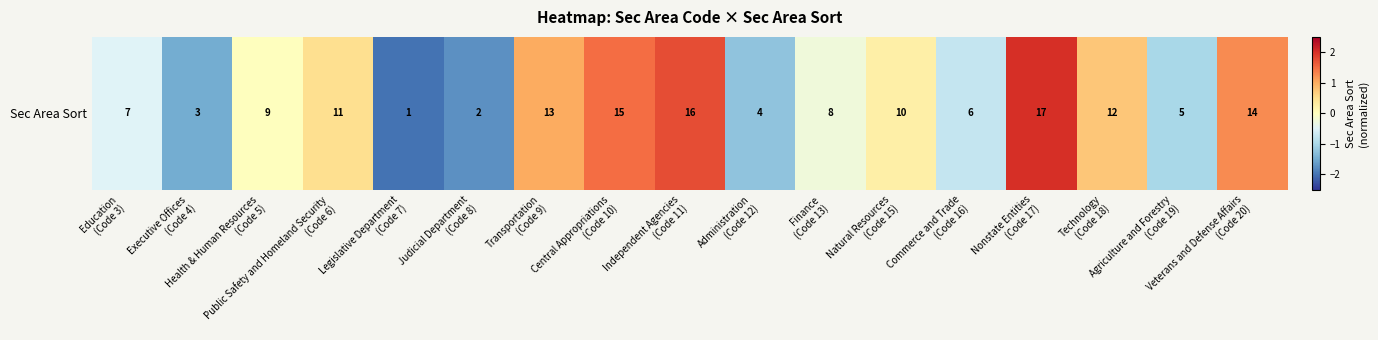

Reading left to right, extract all data points from this chart.

-0.5	-1.5	0.0	0.5	-2.0	-1.8	1.0	1.5	1.8	-1.2	-0.2	0.2	-0.8	2.0	0.8	-1.0	1.2